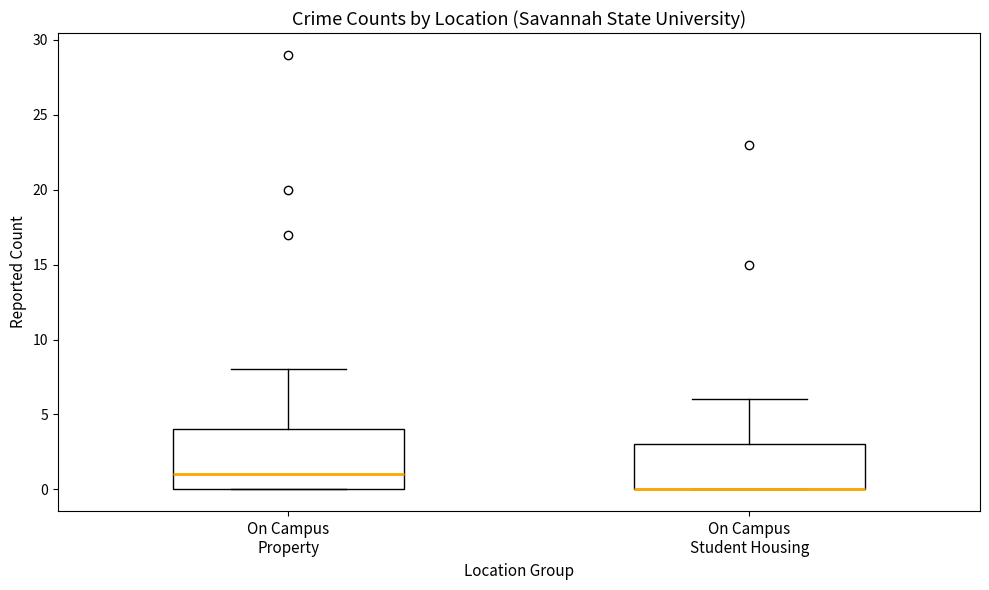

Which box is the tallest, from its lower edge to its upper edge?

On Campus Property